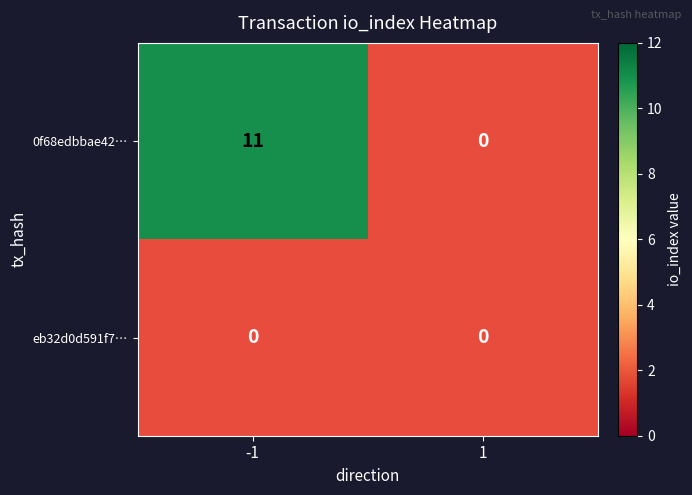

What is the total value across all series at direction_-1?

11